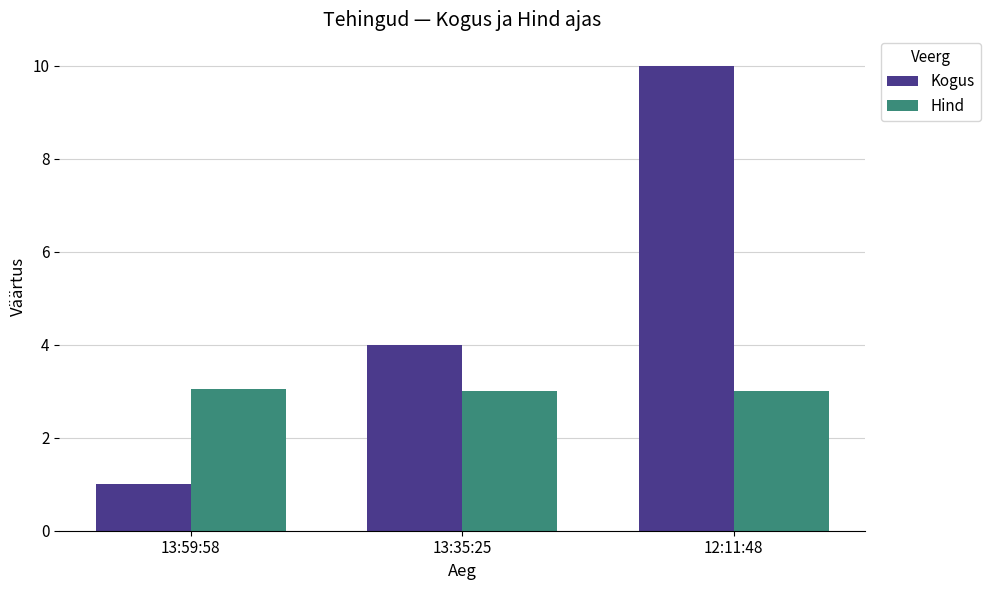

What position from the left is 13:59:58?

1